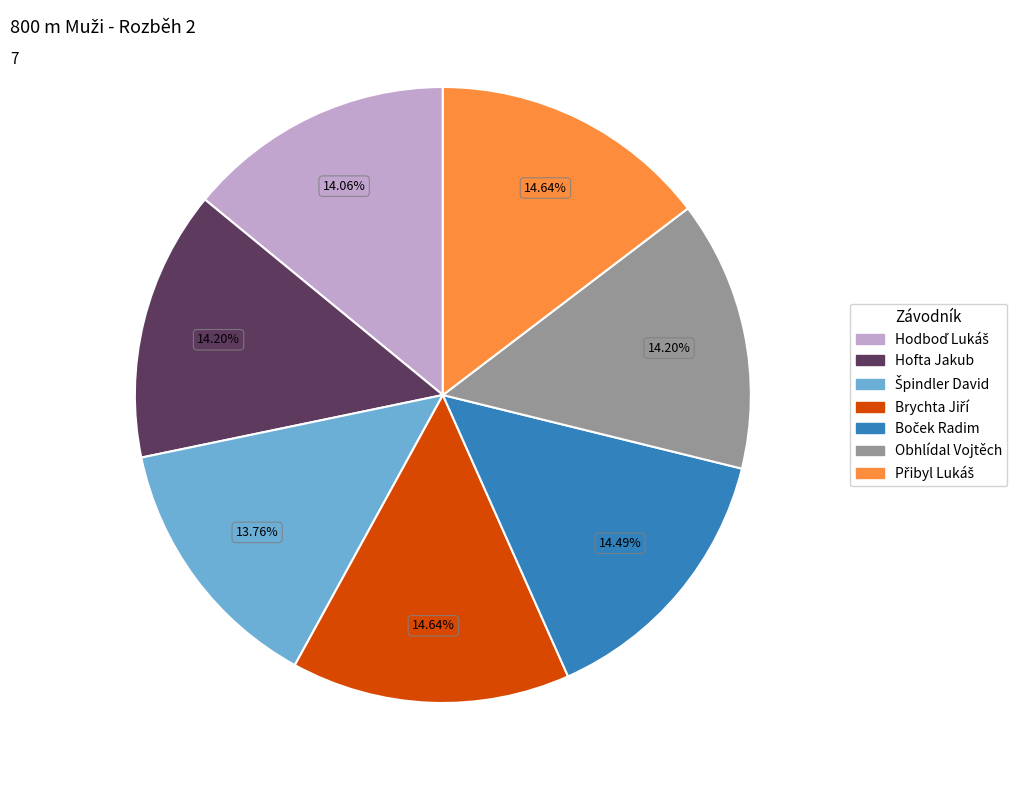

How many slices are in this pie chart?

7